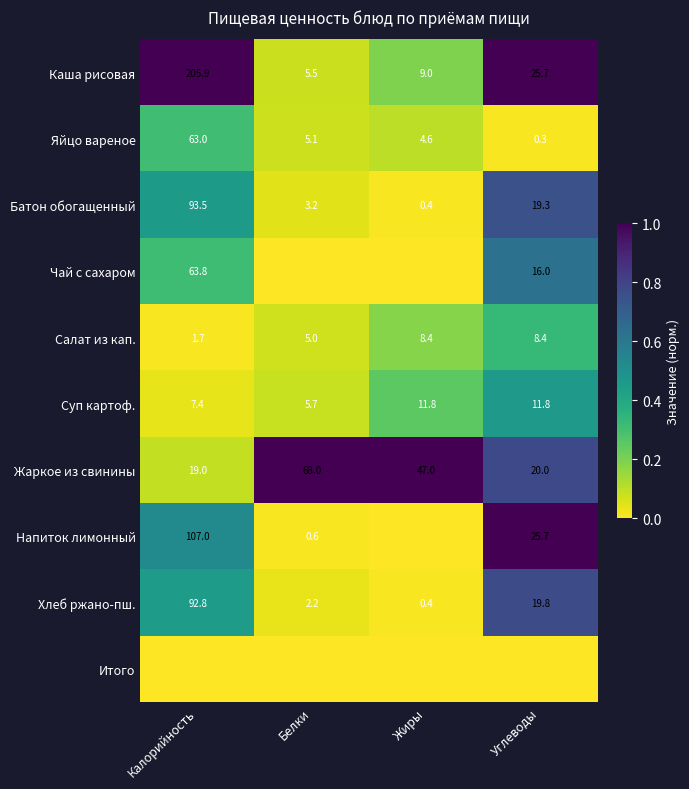

The value of Салат из кап. at Белки is 0.0. True or false?

False